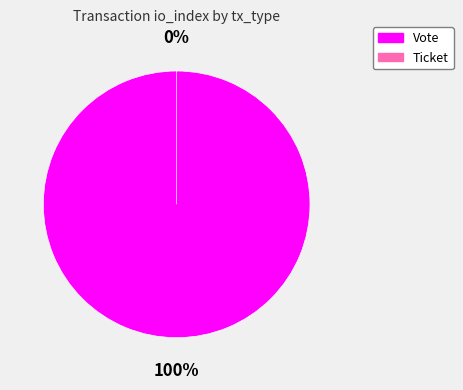

To the nearest percent, what is the average slice percentage?

50%